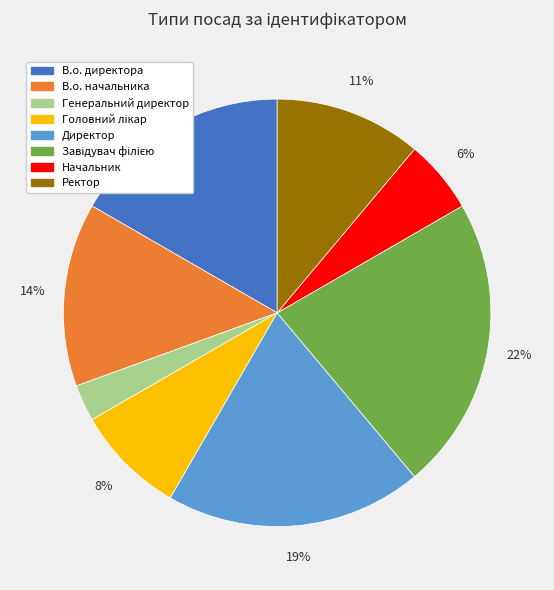

What is the smallest slice in the pie chart?

Генеральний директор